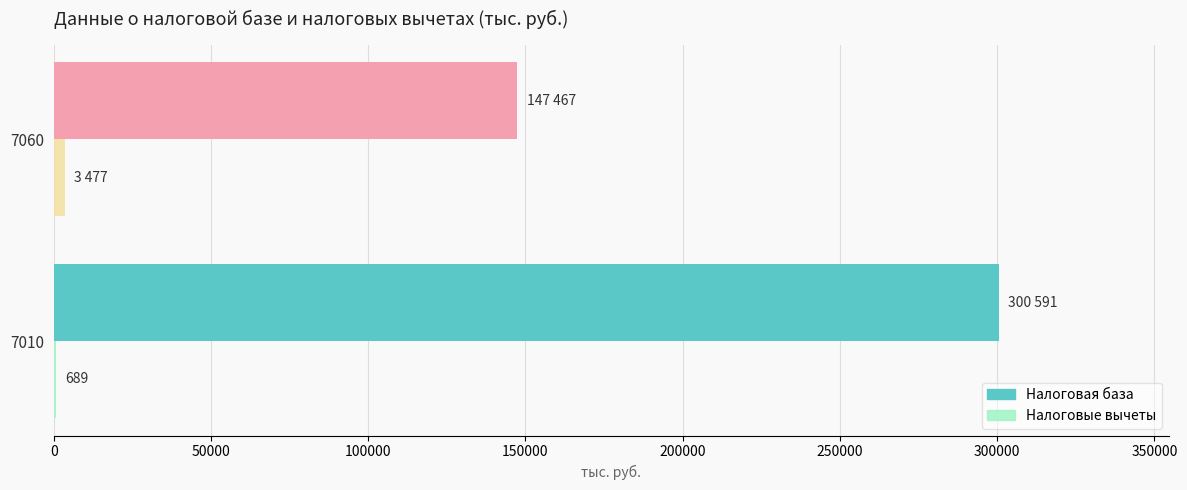

Between 7010 and 7060, which series saw the biggest shift?

Налоговая база